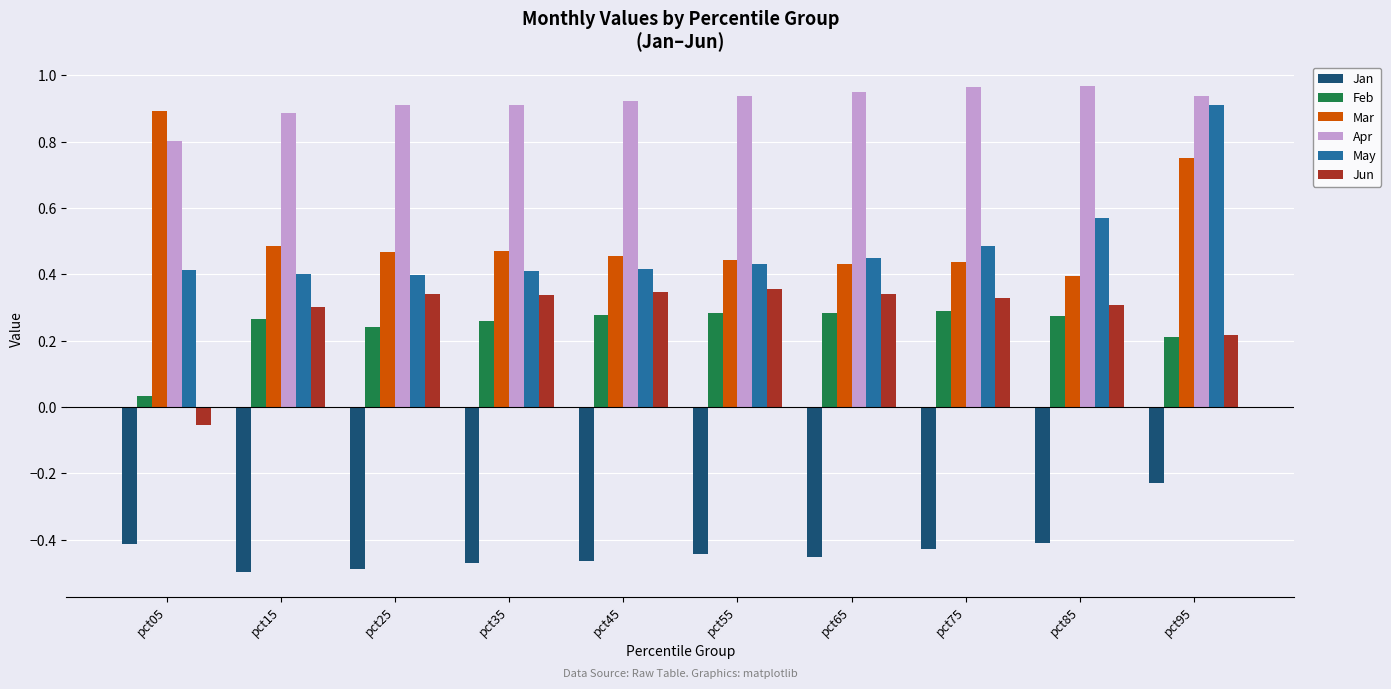

Which category has the highest value in the Jan series?

pct95